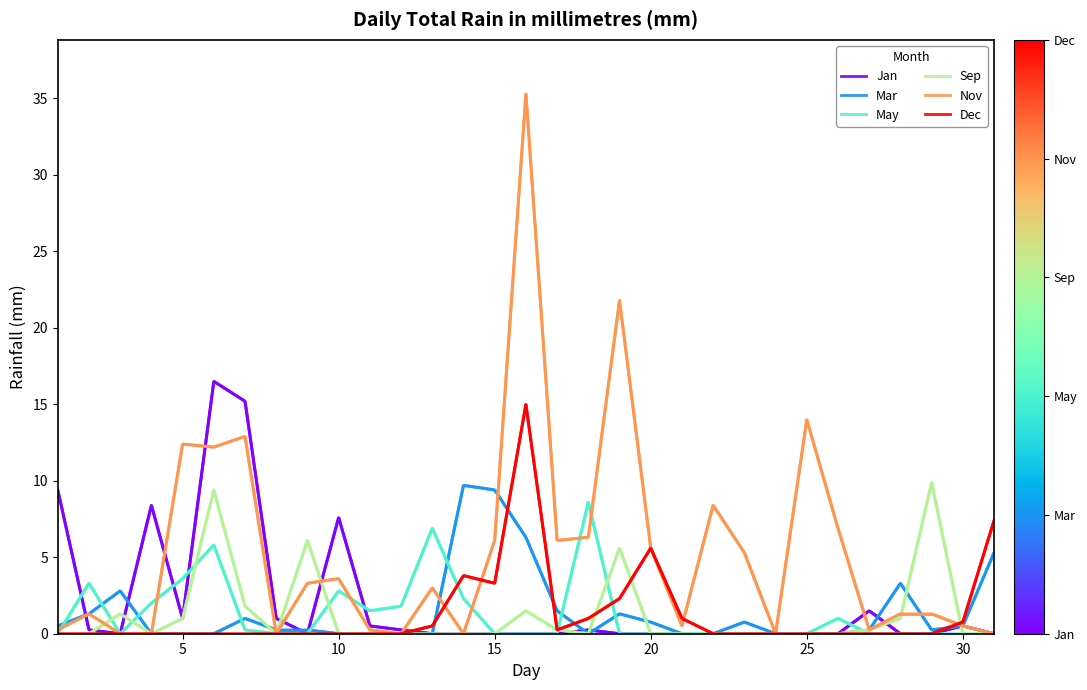

Is it true that Dec equals 3.3 at 15?

True